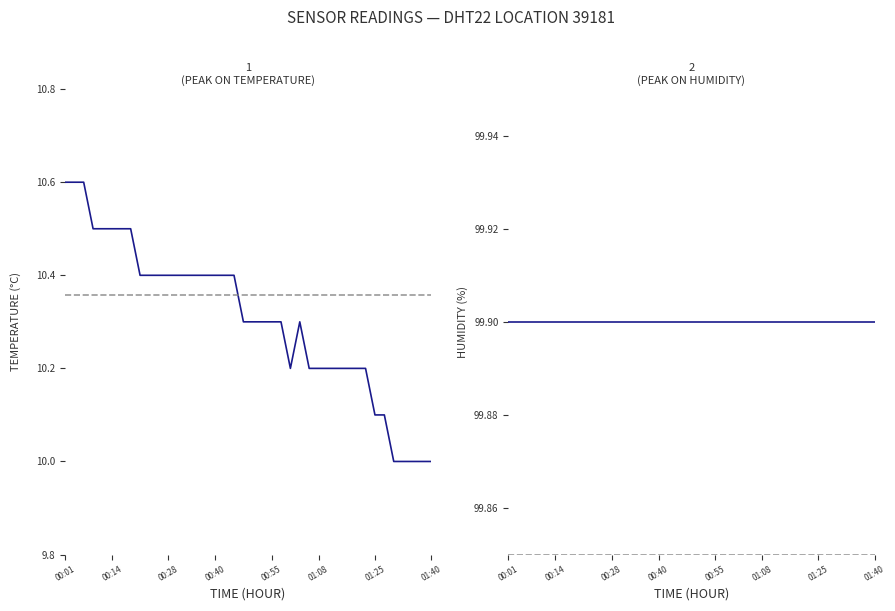

True or false: humidity and temperature cross at least once.

False